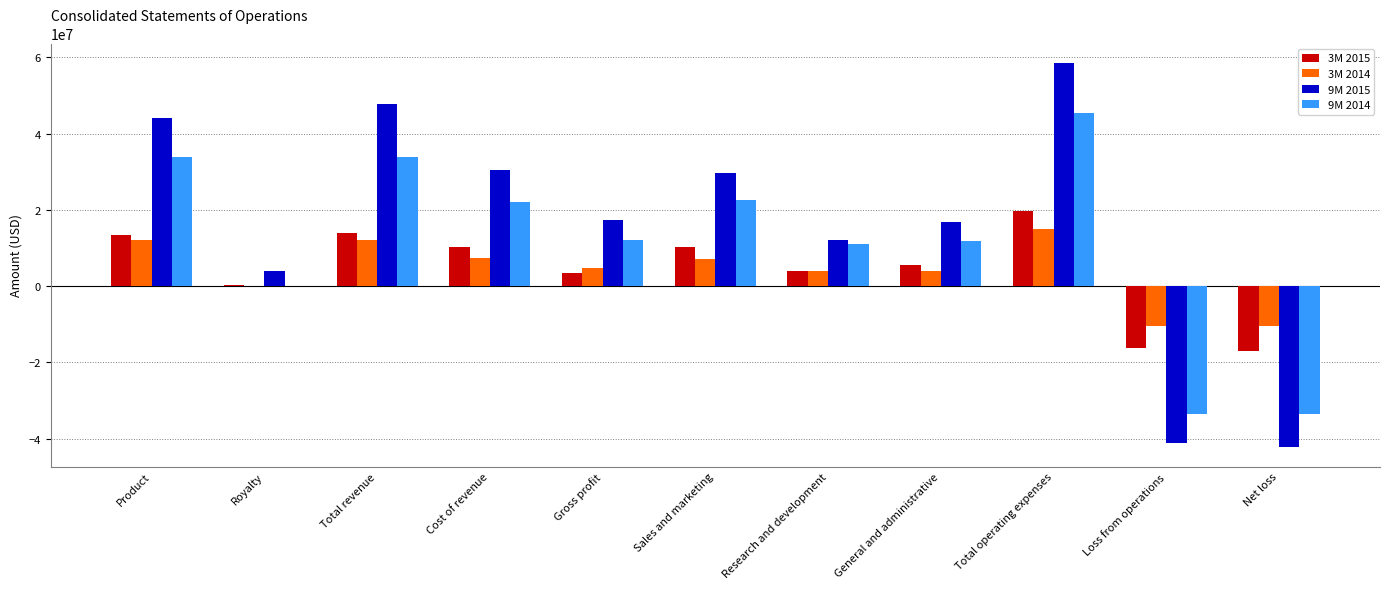

At which category is the sum across all series the highest?

Total operating expenses